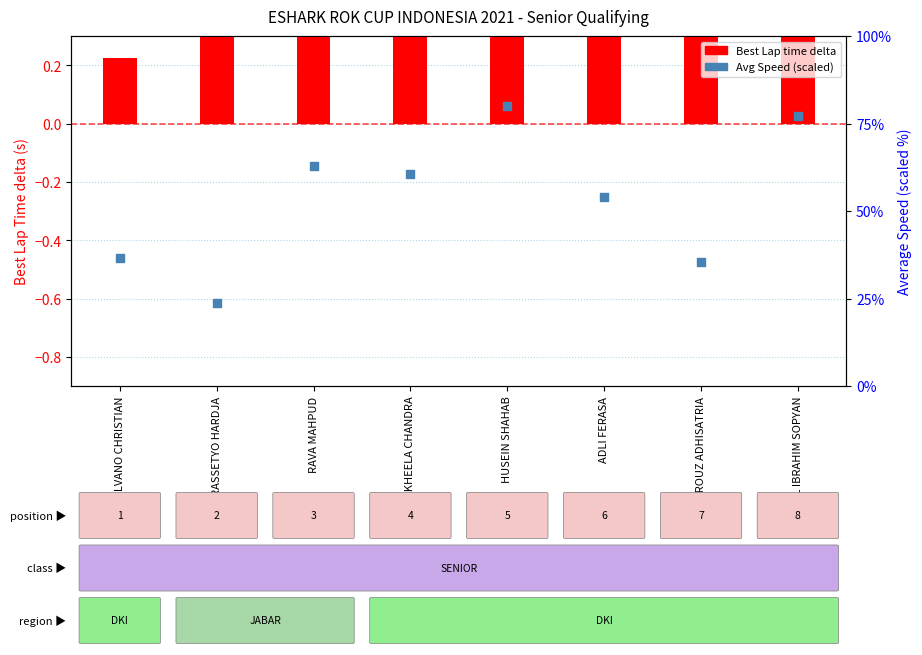

Which series has the largest total across all categories?

Avg Speed (scaled)